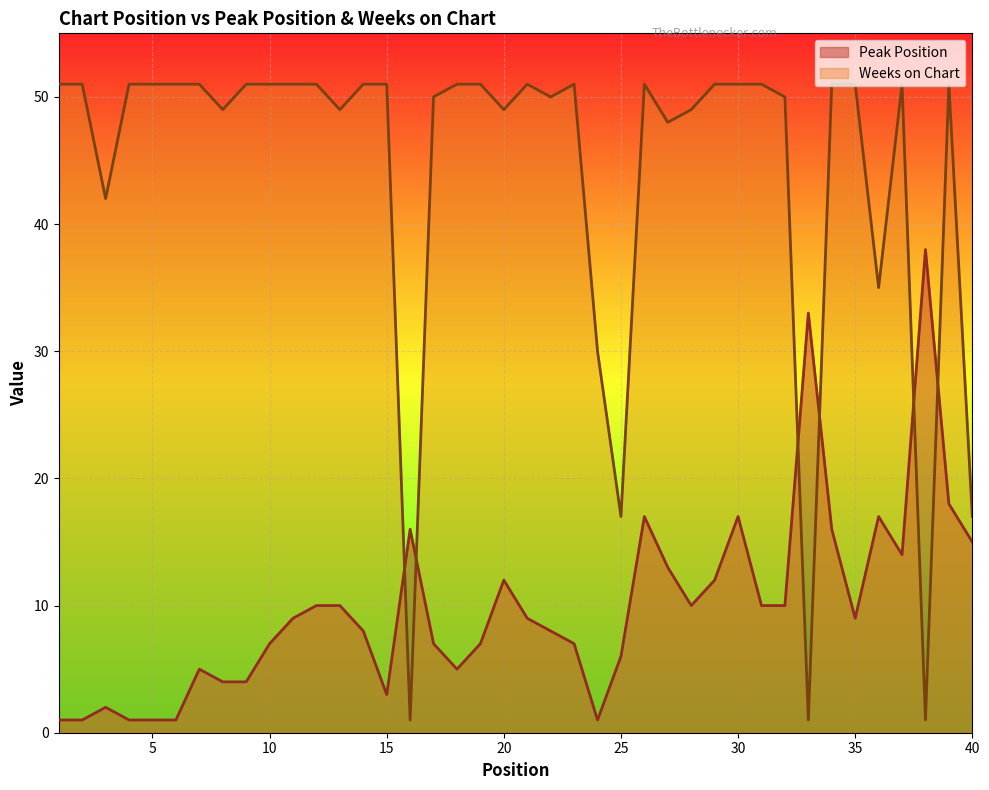

What is the value of the Peak Position point at the 7th from the left?

5